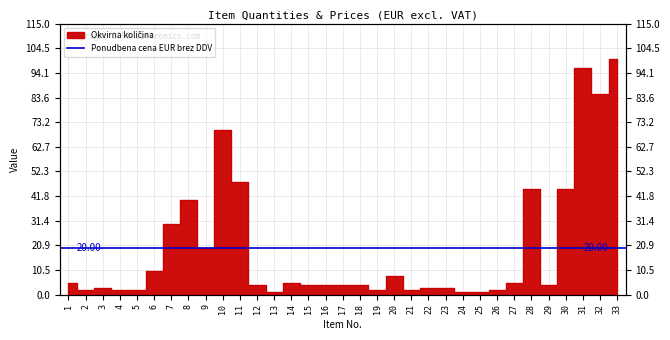

Where is the first local maximum?

3